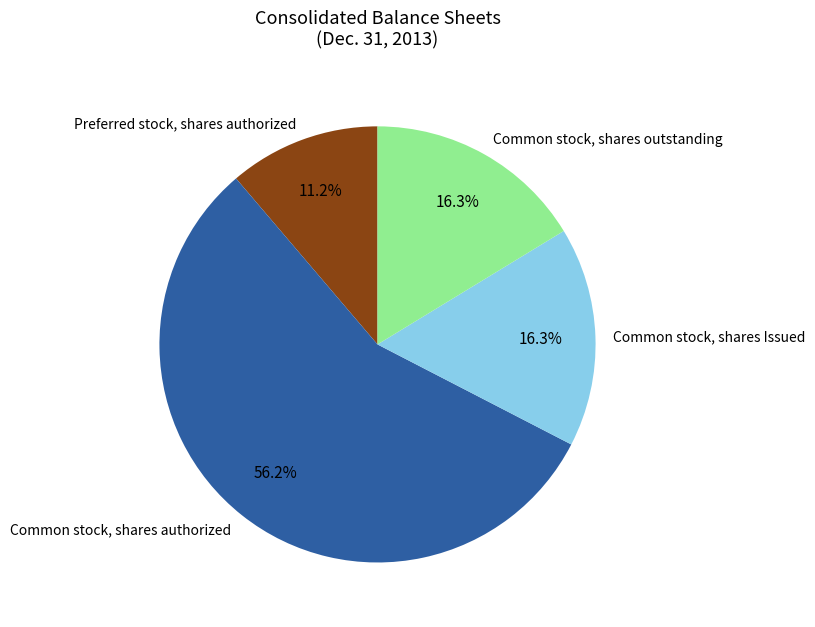

Is Preferred stock, shares authorized the majority of the pie?

No